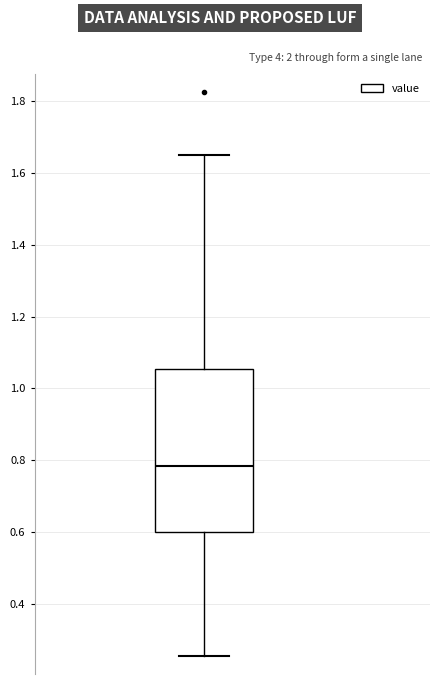

Where does the upper whisker of the box end on the y-axis? The values are not printed on the chart, so give them approximately, as read against the axis.

1.66